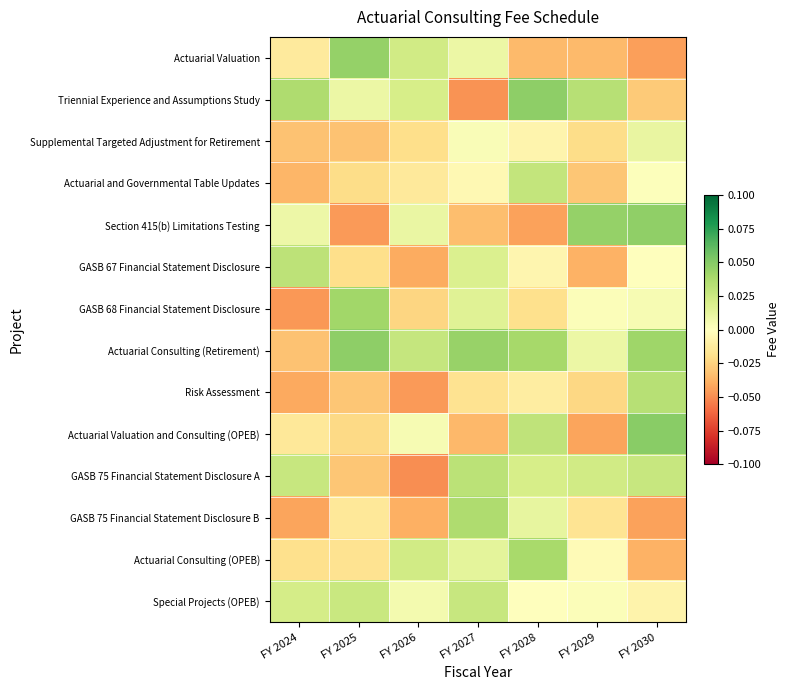

How many distinct data groups are displayed?

14